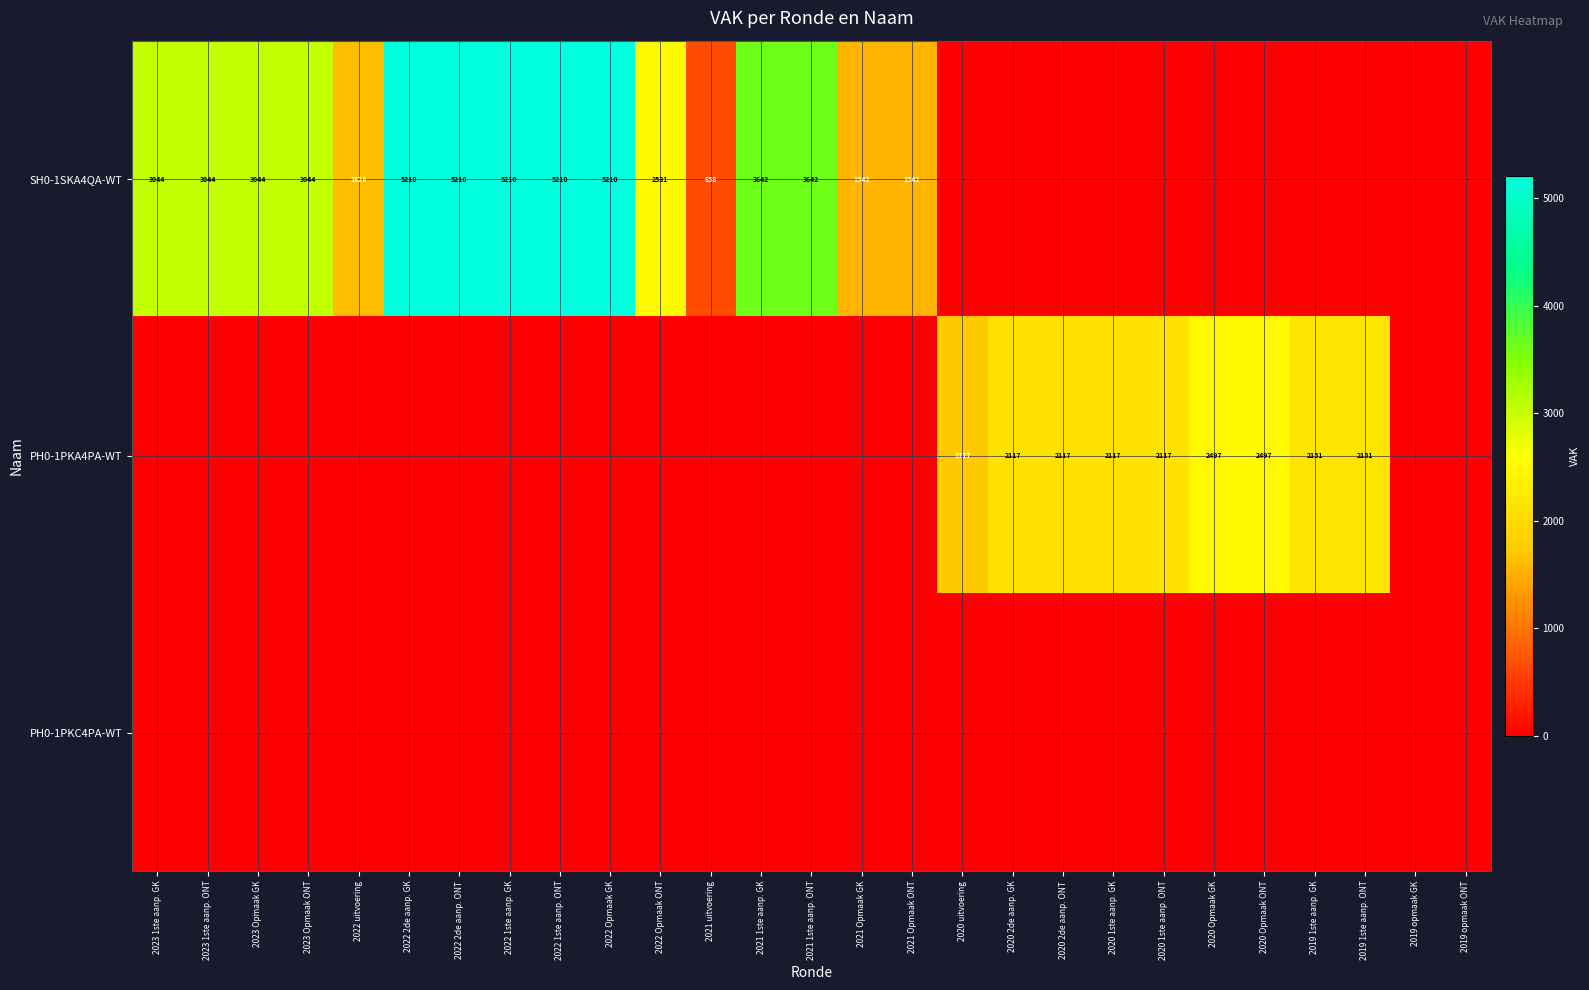

True or false: PH0-1PKA4PA-WT has a value of 1170 at 2020 2de aanp. GK.

False